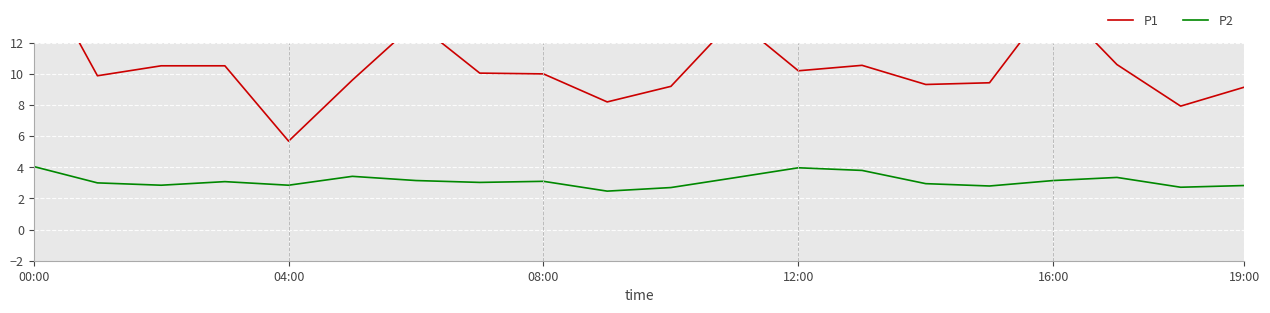

How many interior local valleys does the P2 series have?

6